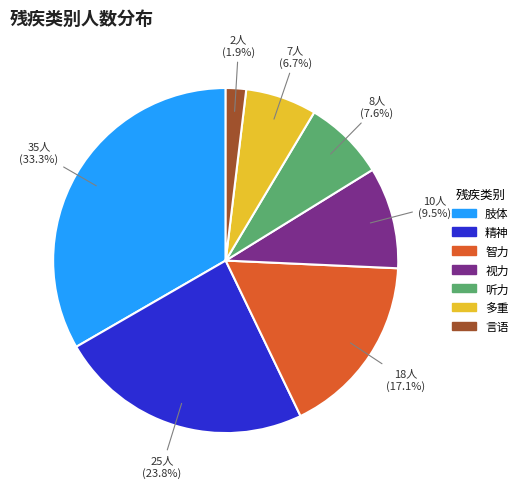

Does any single category account for the majority?

No